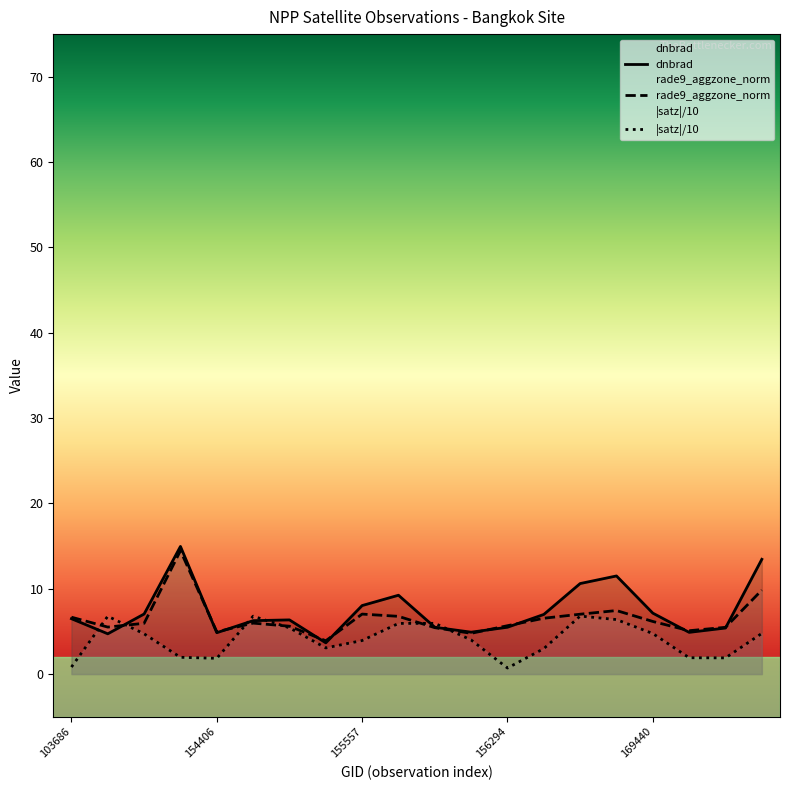

What value does the dnbrad series have at 155937?

5.5